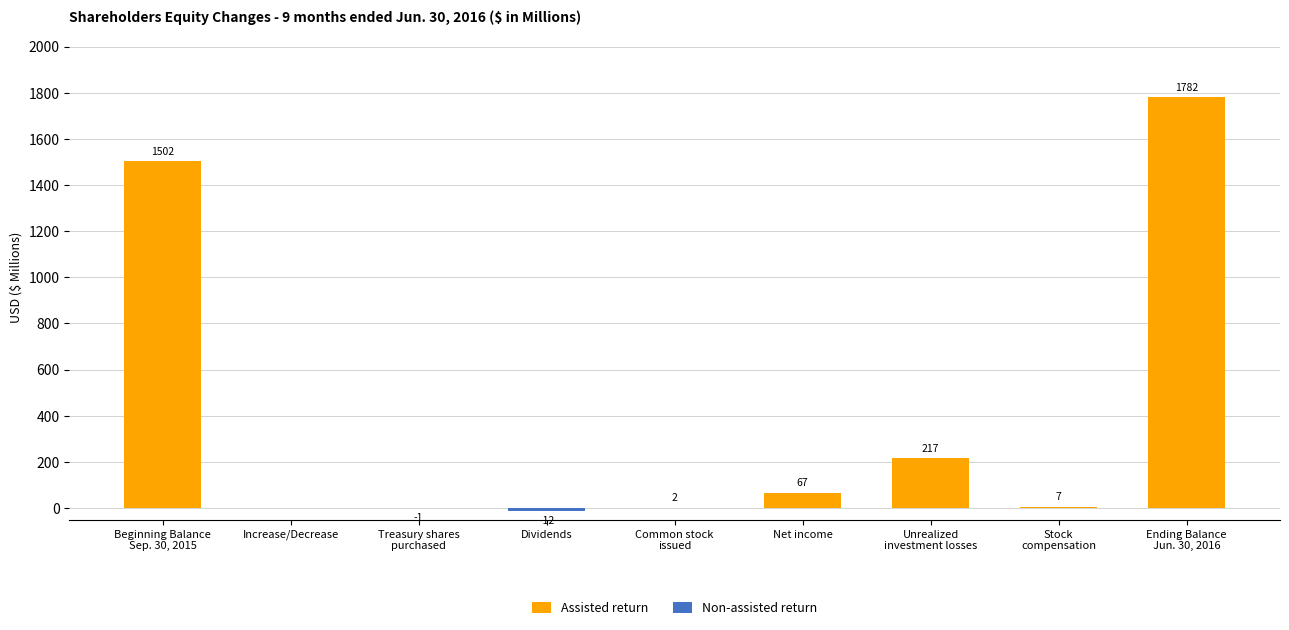

Which series has the largest range (max minus min)?

Assisted return